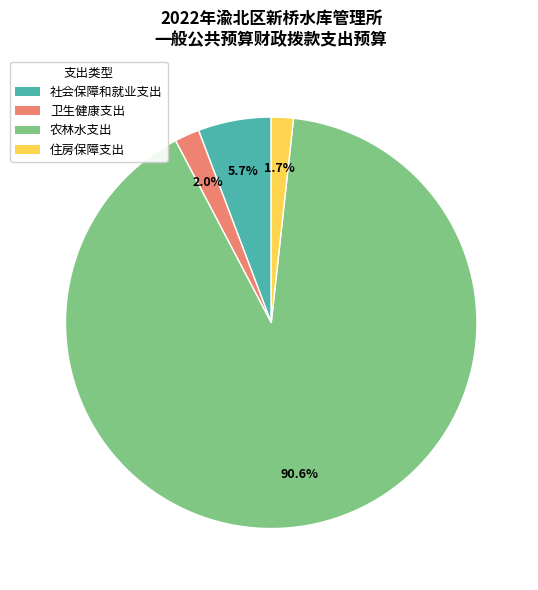

To the nearest percent, what is the difference between the largest and smallest slice percentages?

89%